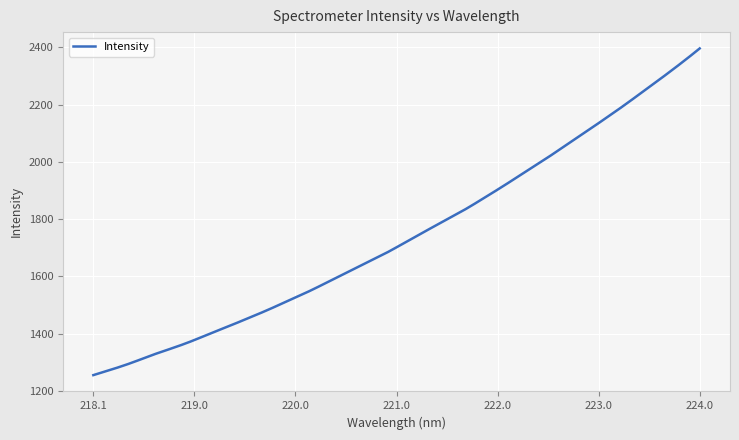

What is the greatest value displayed?

2396.5